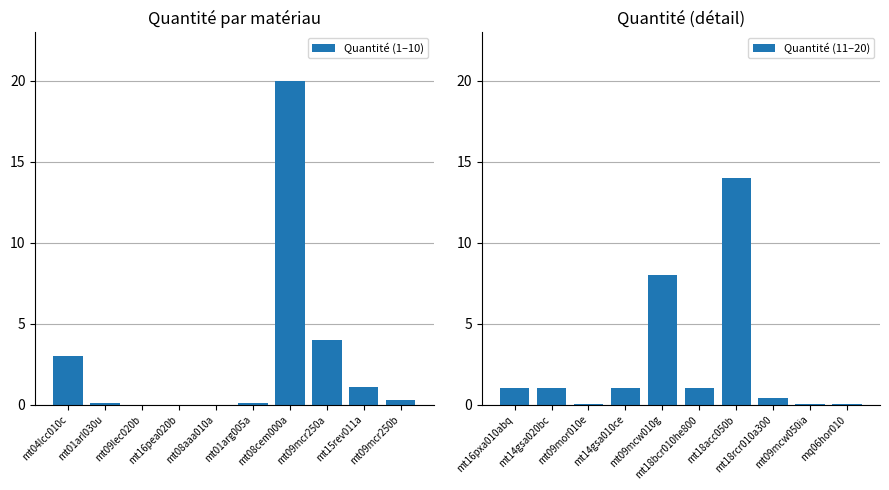

Does the chart contain any negative values?

No